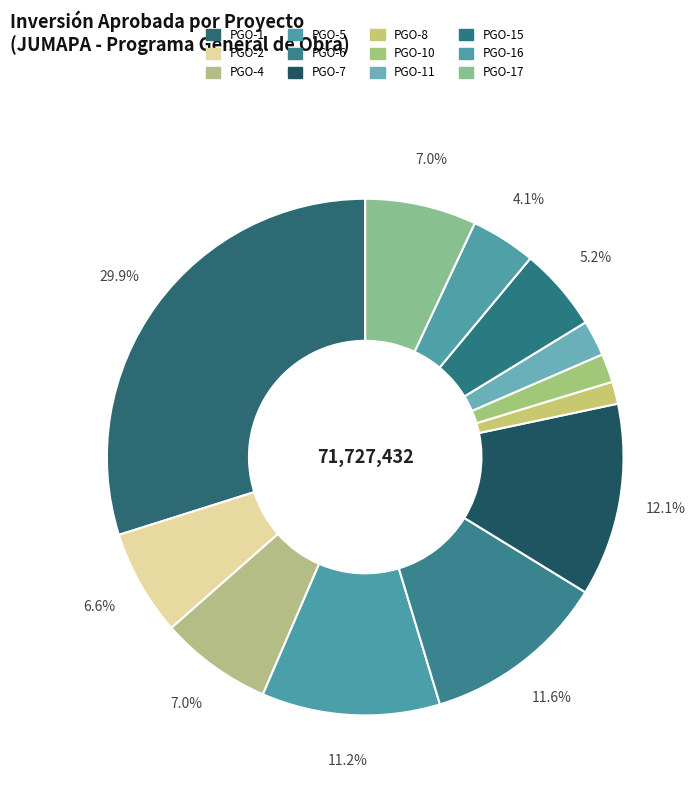

How many slices are in this pie chart?

12